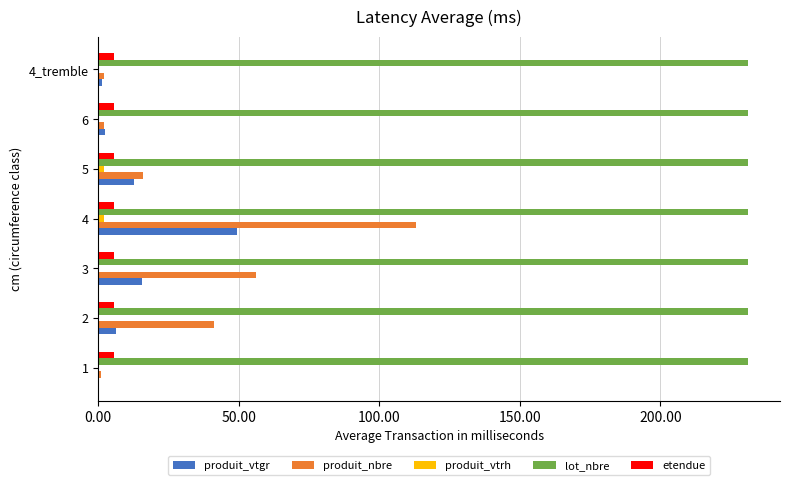

What is the sum of all etendue values?

40.1